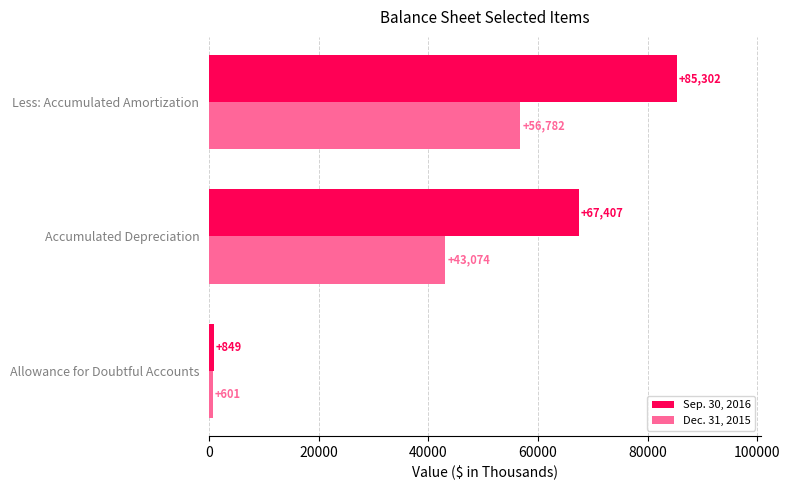

What is the difference between the maximum and minimum values in the Dec. 31, 2015 series?

56181